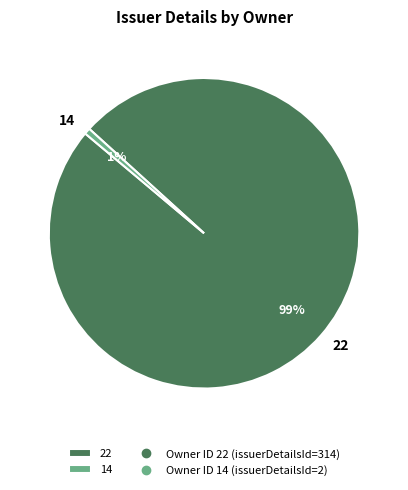

Do 22 and 14 together represent more than half of the pie?

Yes